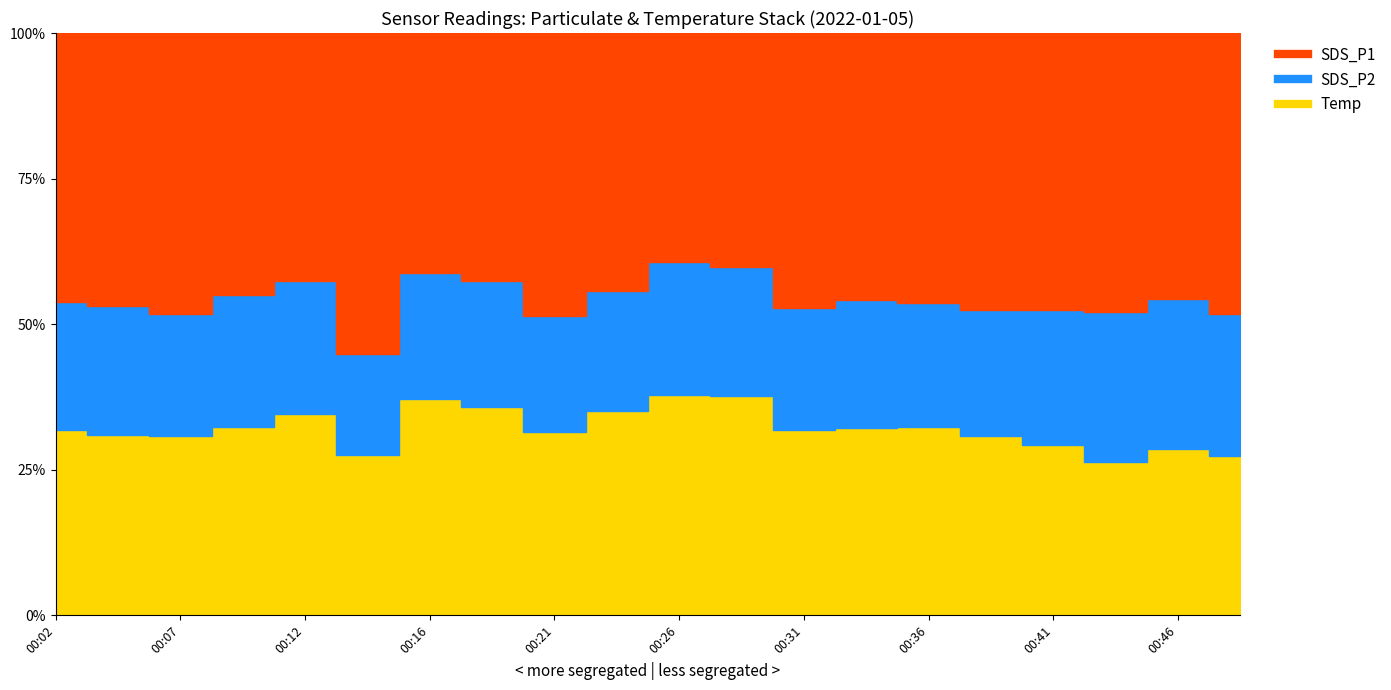

What is the difference between the SDS_P2 values at 00:14 and 00:31?

0.4